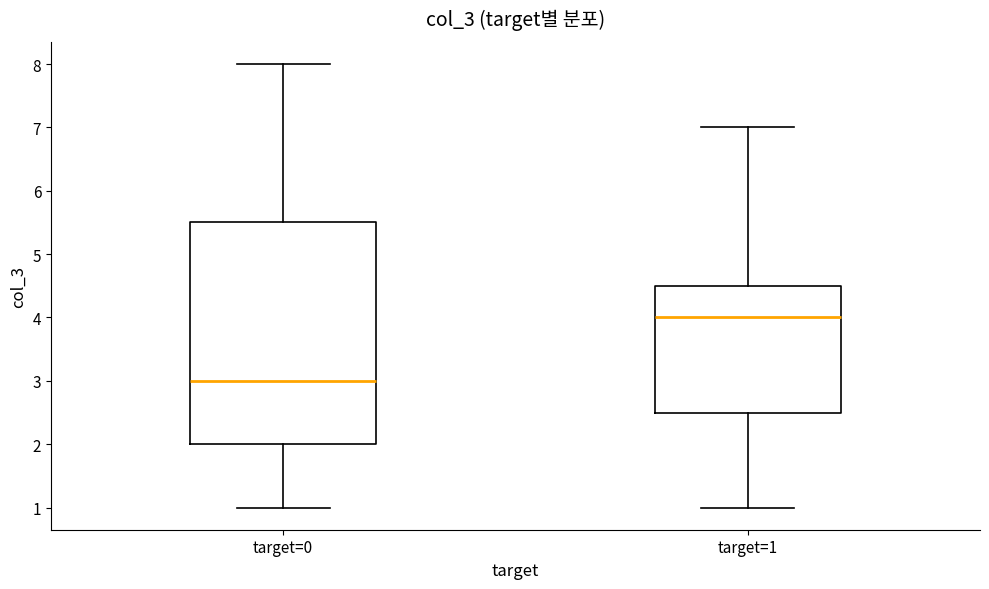

Comparing the boxes themselves (not the whiskers), which one is the tallest?

target=0